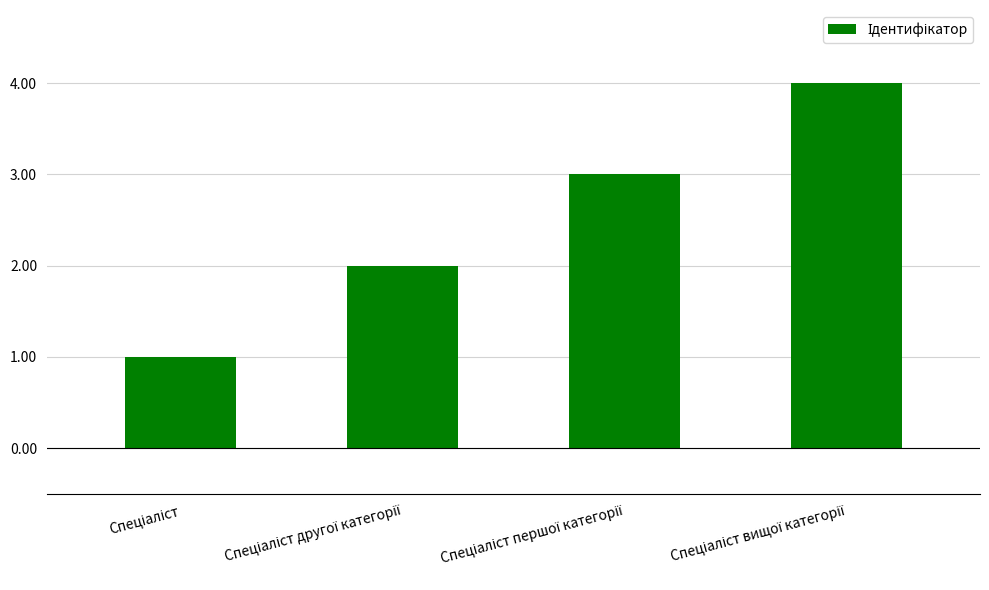

What is the greatest value displayed?

4